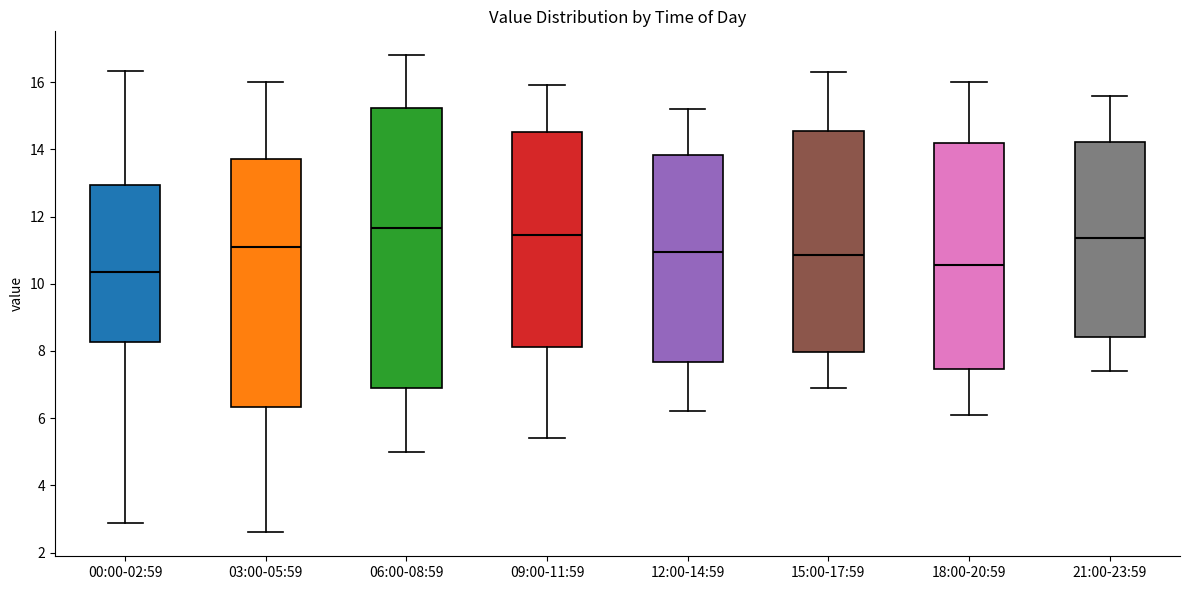

Where is the upper edge of the box for 12:00-14:59 on the y-axis? The values are not printed on the chart, so give them approximately, as read against the axis.

13.8